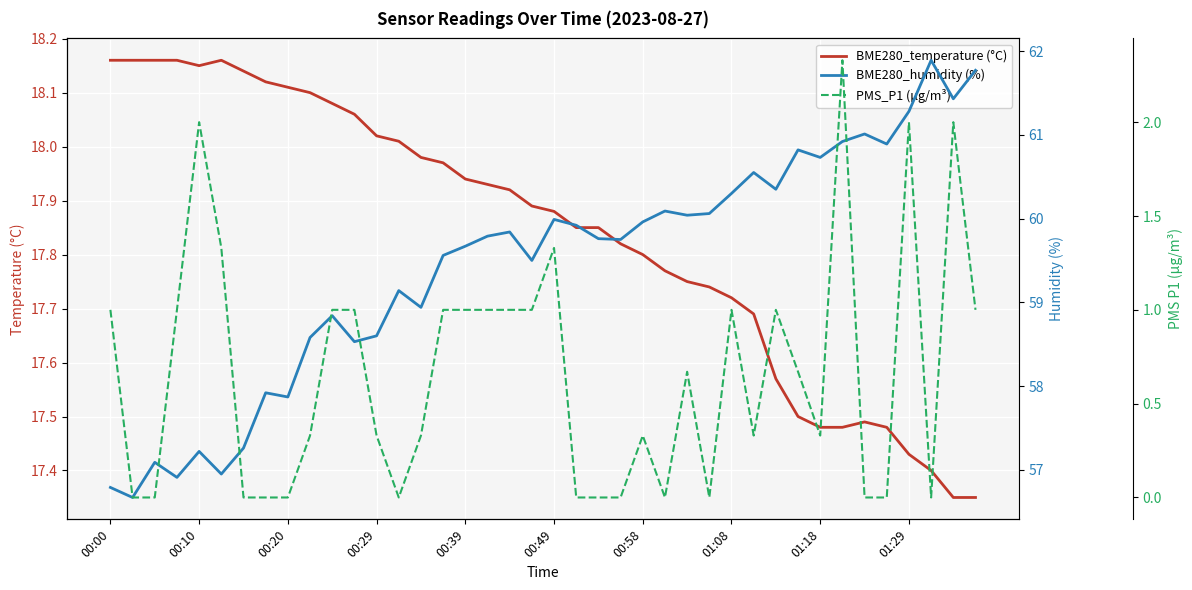

True or false: BME280_temperature (°C) has a value of 7.4 at 00:29.

False